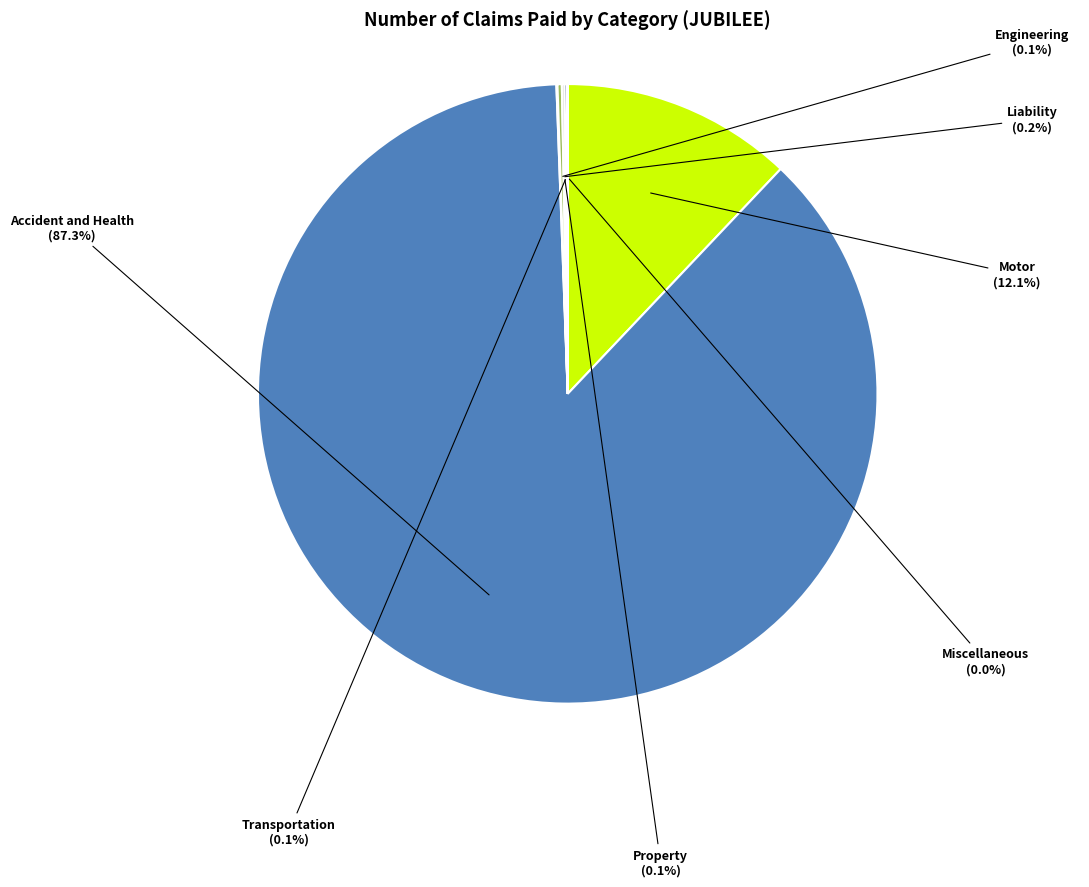

Which slice is the largest?

Accident and Health